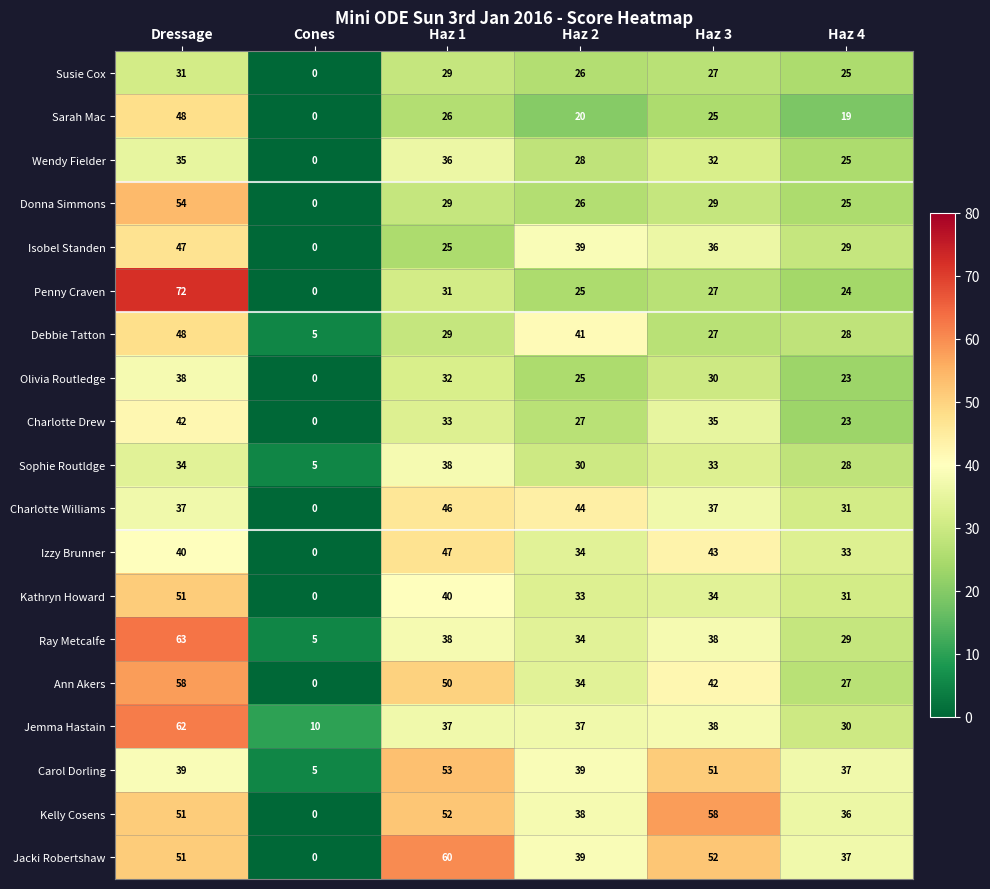

At which label does Penny Craven first exceed 27?

Dressage